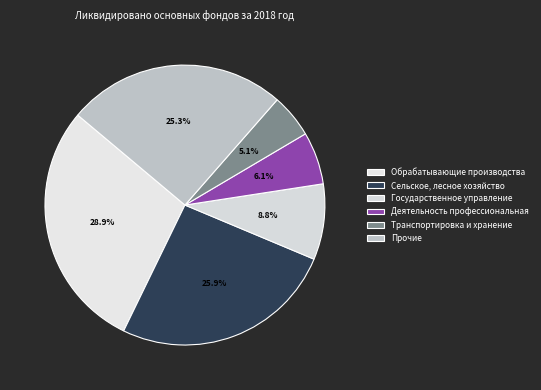

Rank the categories by value from lowest to highest.

Транспортировка и хранение, Деятельность профессиональная, Государственное управление, Прочие, Сельское, лесное хозяйство, Обрабатывающие производства